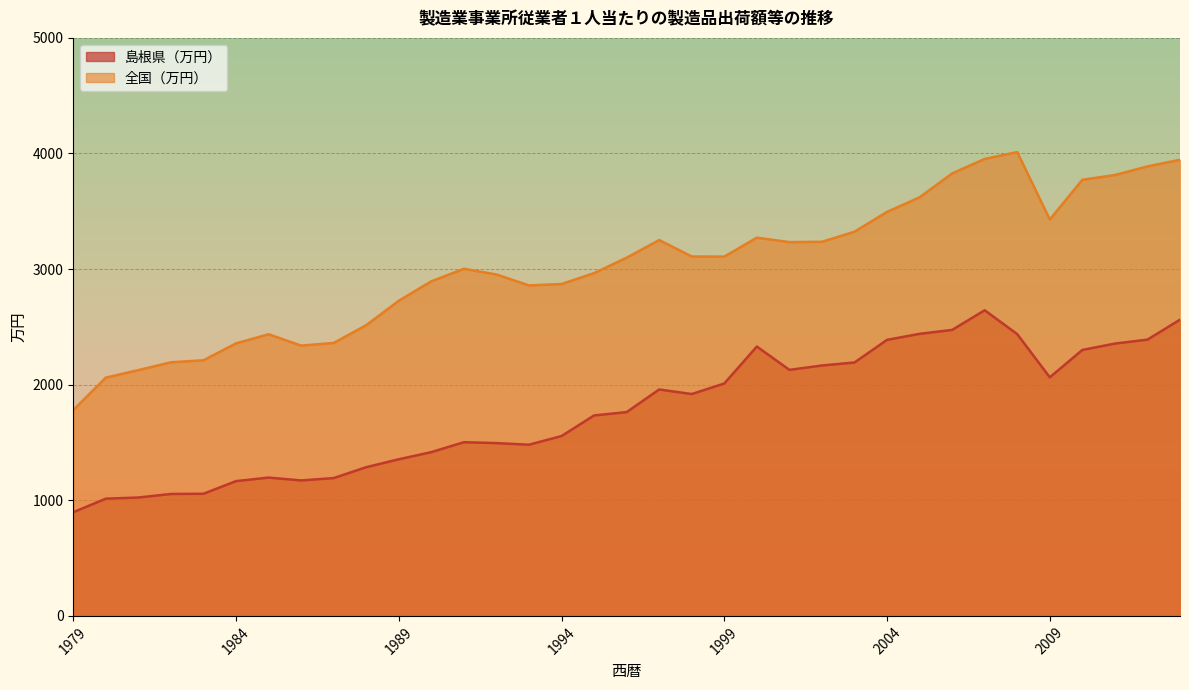

True or false: 全国（万円） and 島根県（万円） intersect in this chart.

False